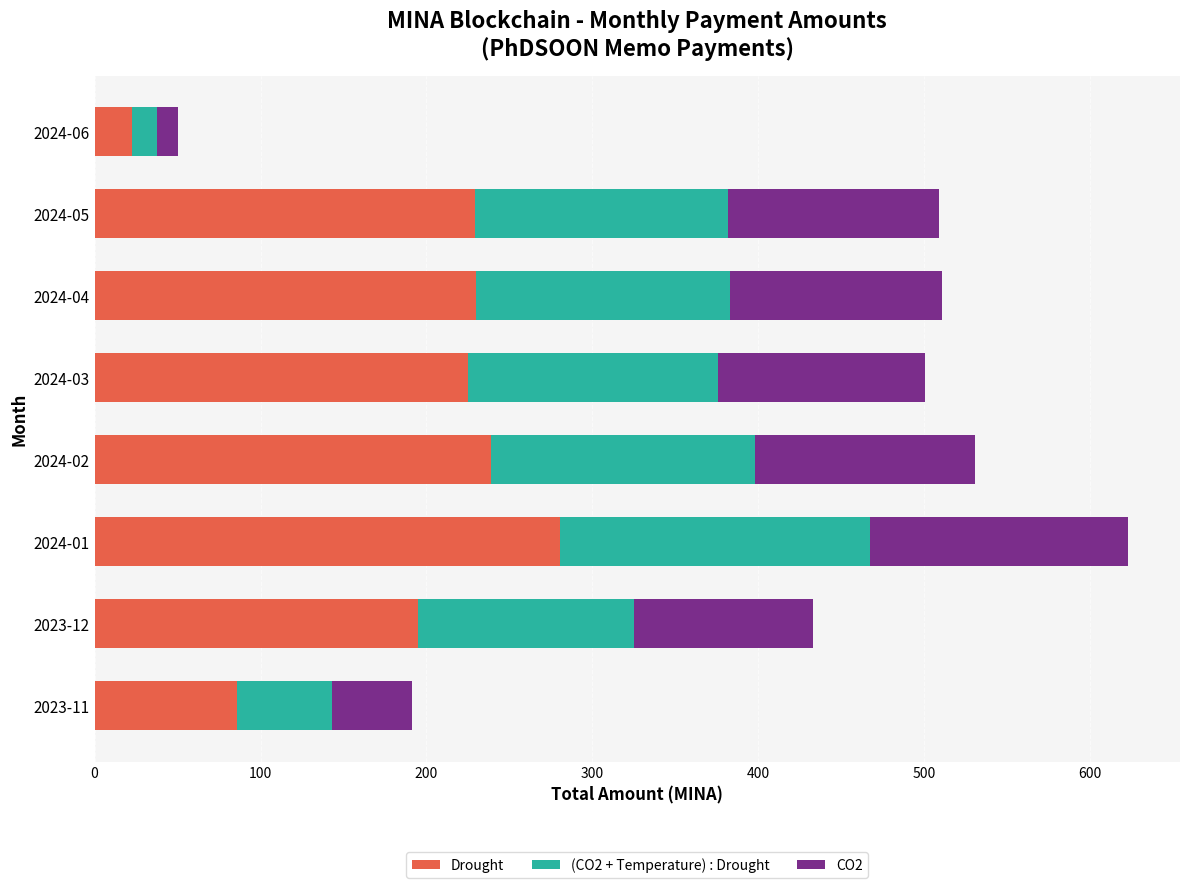

At which category is the sum across all series the highest?

2024-01